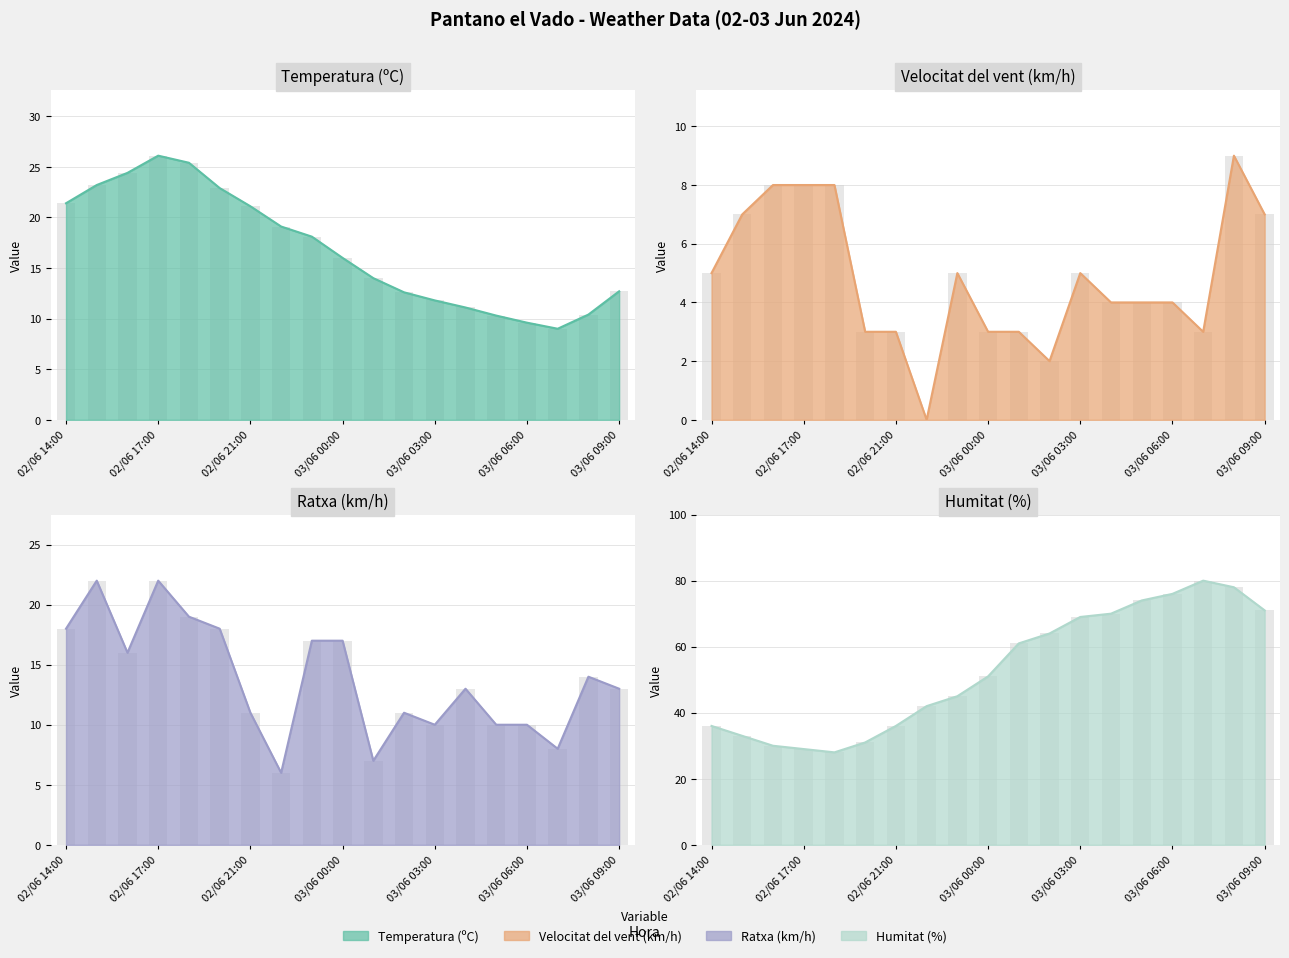

Reading left to right, list all the values displayed in this chart.

Temperatura (ºC): 02/06 14:00=21.4	02/06 15:00=23.2	02/06 16:00=24.4	02/06 17:00=26.1	02/06 19:00=25.4	02/06 20:00=22.9	02/06 21:00=21.1	02/06 22:00=19.1	02/06 23:00=18.1	03/06 00:00=16.0	03/06 01:00=14.0	03/06 02:00=12.6	03/06 03:00=11.8	03/06 04:00=11.1	03/06 05:00=10.3	03/06 06:00=9.6	03/06 07:00=9.0	03/06 08:00=10.4	03/06 09:00=12.7
Velocitat del vent (km/h): 02/06 14:00=5.0	02/06 15:00=7.0	02/06 16:00=8.0	02/06 17:00=8.0	02/06 19:00=8.0	02/06 20:00=3.0	02/06 21:00=3.0	02/06 22:00=0.0	02/06 23:00=5.0	03/06 00:00=3.0	03/06 01:00=3.0	03/06 02:00=2.0	03/06 03:00=5.0	03/06 04:00=4.0	03/06 05:00=4.0	03/06 06:00=4.0	03/06 07:00=3.0	03/06 08:00=9.0	03/06 09:00=7.0
Ratxa (km/h): 02/06 14:00=18.0	02/06 15:00=22.0	02/06 16:00=16.0	02/06 17:00=22.0	02/06 19:00=19.0	02/06 20:00=18.0	02/06 21:00=11.0	02/06 22:00=6.0	02/06 23:00=17.0	03/06 00:00=17.0	03/06 01:00=7.0	03/06 02:00=11.0	03/06 03:00=10.0	03/06 04:00=13.0	03/06 05:00=10.0	03/06 06:00=10.0	03/06 07:00=8.0	03/06 08:00=14.0	03/06 09:00=13.0
Humitat (%): 02/06 14:00=36.0	02/06 15:00=33.0	02/06 16:00=30.0	02/06 17:00=29.0	02/06 19:00=28.0	02/06 20:00=31.0	02/06 21:00=36.0	02/06 22:00=42.0	02/06 23:00=45.0	03/06 00:00=51.0	03/06 01:00=61.0	03/06 02:00=64.0	03/06 03:00=69.0	03/06 04:00=70.0	03/06 05:00=74.0	03/06 06:00=76.0	03/06 07:00=80.0	03/06 08:00=78.0	03/06 09:00=71.0